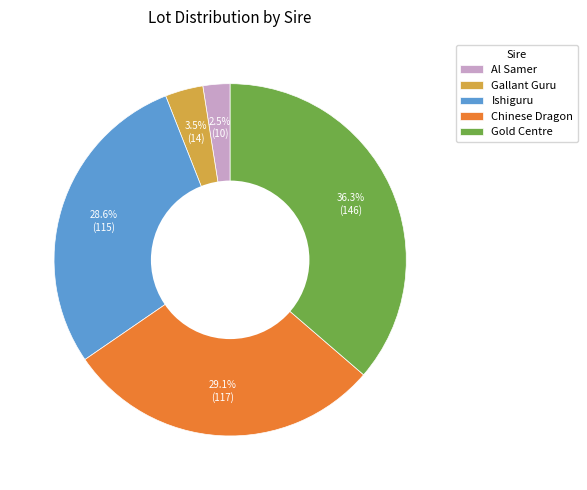

Is the sum of Chinese Dragon and Ishiguru greater than half?

Yes